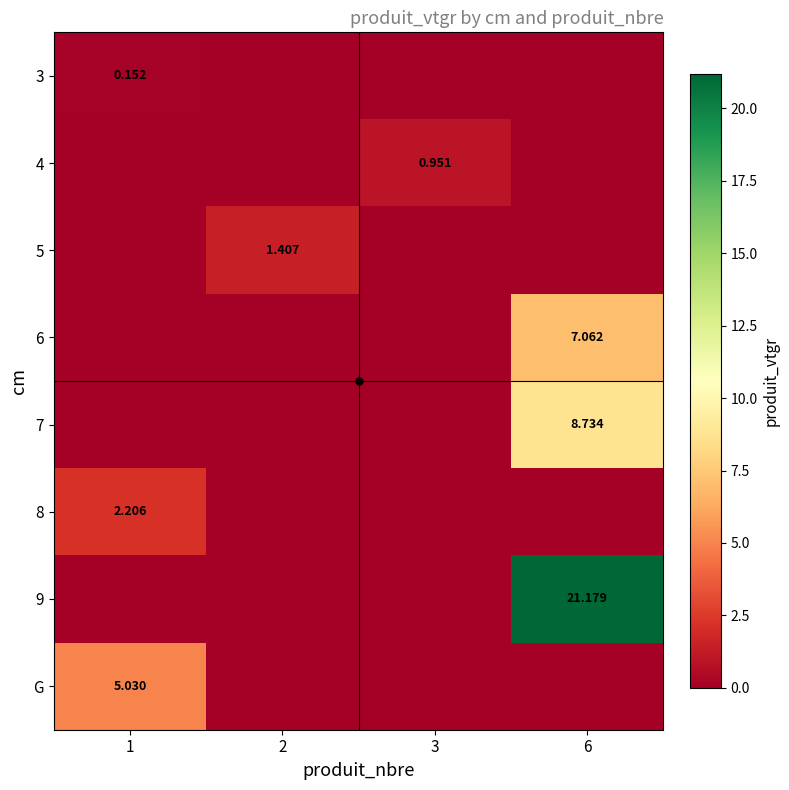

Which category has the highest value across all series?

6